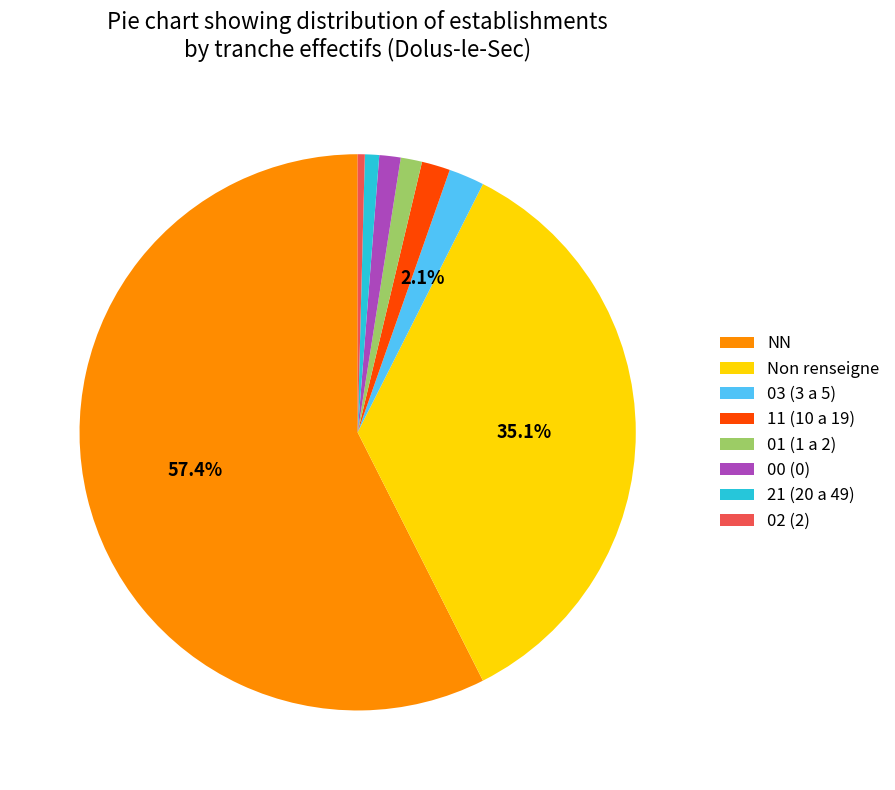

Which slice is the largest?

NN